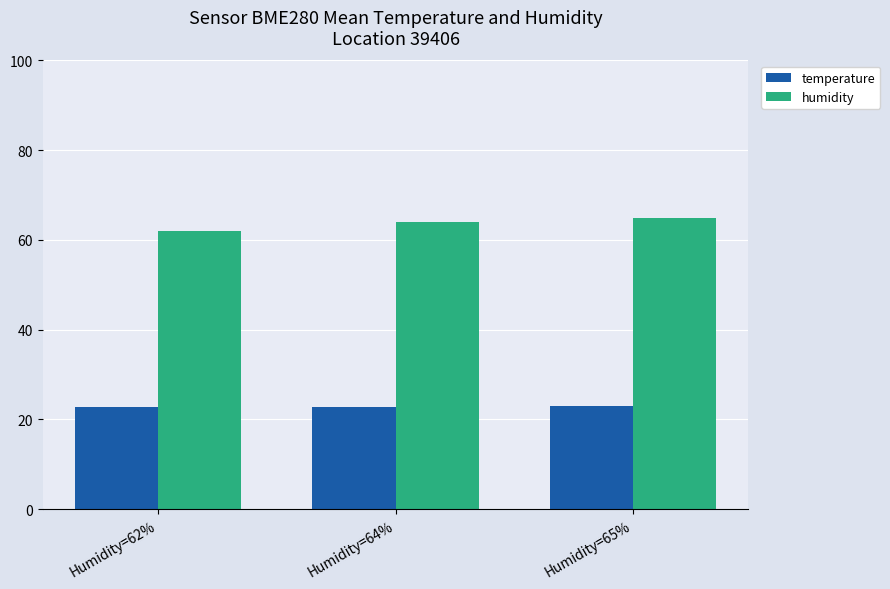

Is it true that temperature equals 22.9 at Humidity=65%?

True